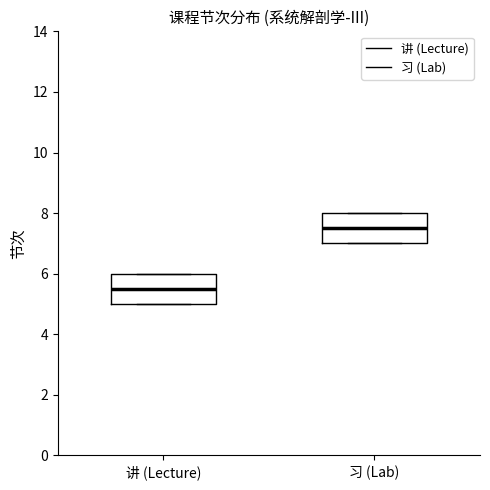

Where is the lower edge of the box for 习 (Lab) on the y-axis? The values are not printed on the chart, so give them approximately, as read against the axis.

7.0